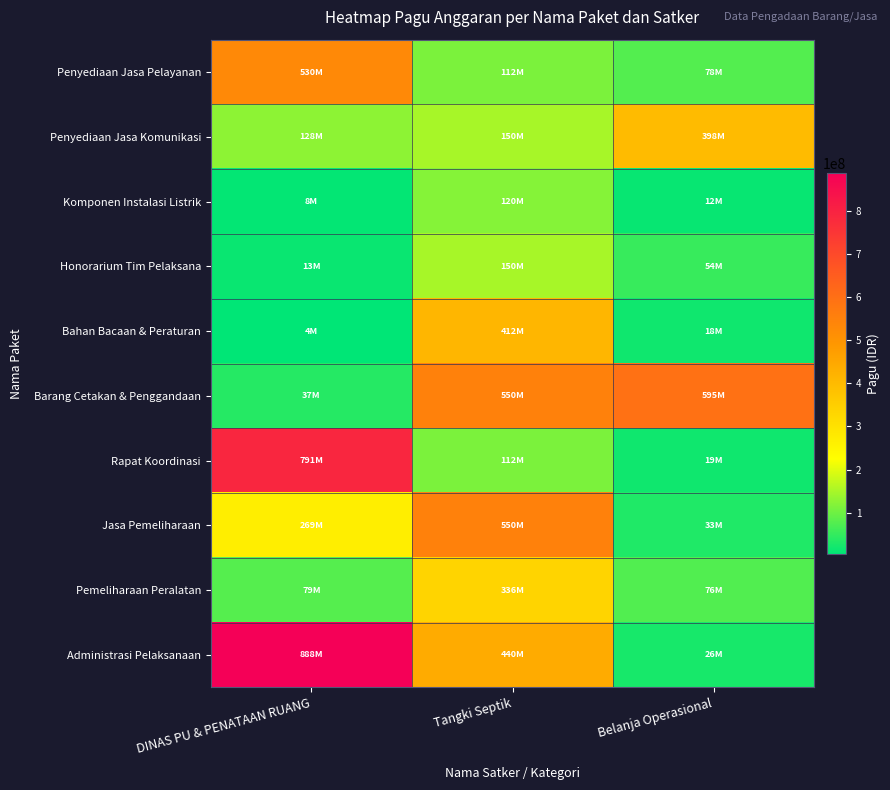

What is the maximum value shown in the chart?

888158200